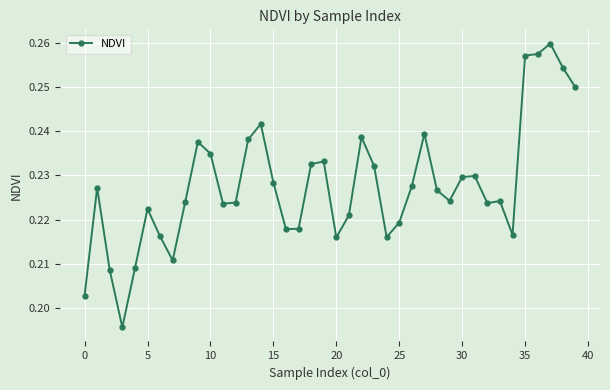

True or false: the data has more than 0 interior local peaks.

True